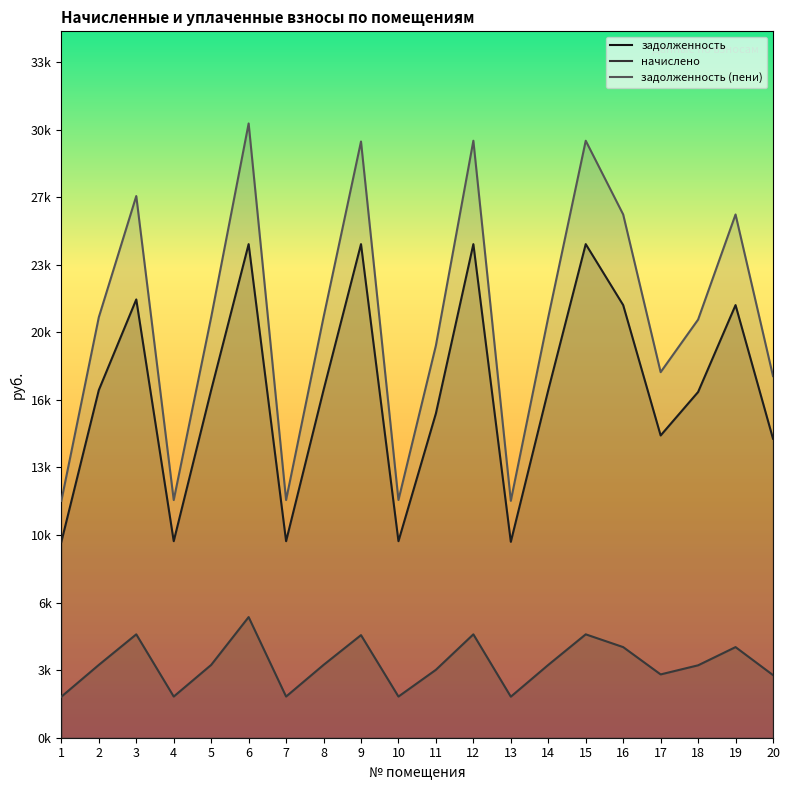

True or false: начислено and задолженность intersect in this chart.

False